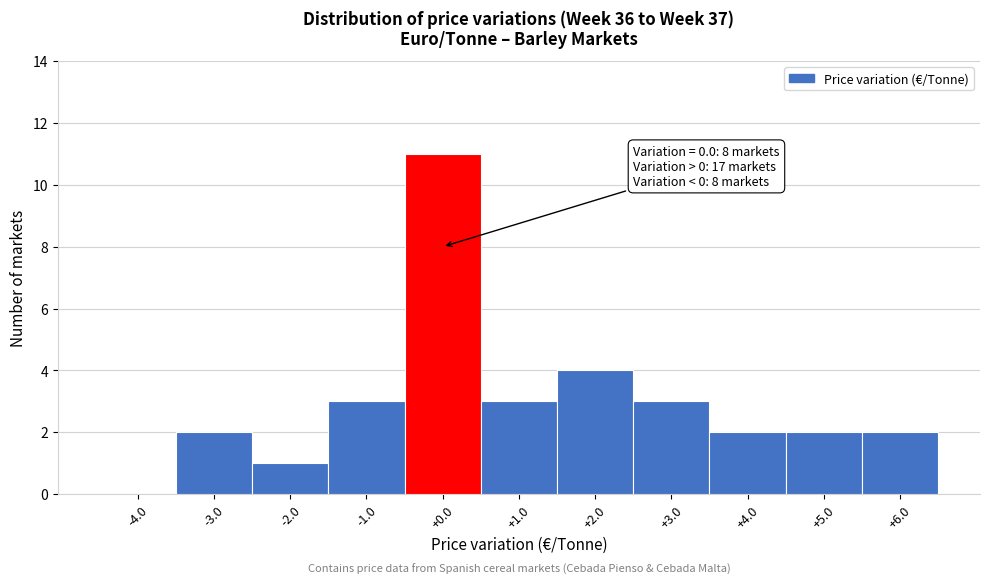

Over which range of the x-axis is the bar tallest?

-0.5 to 0.5